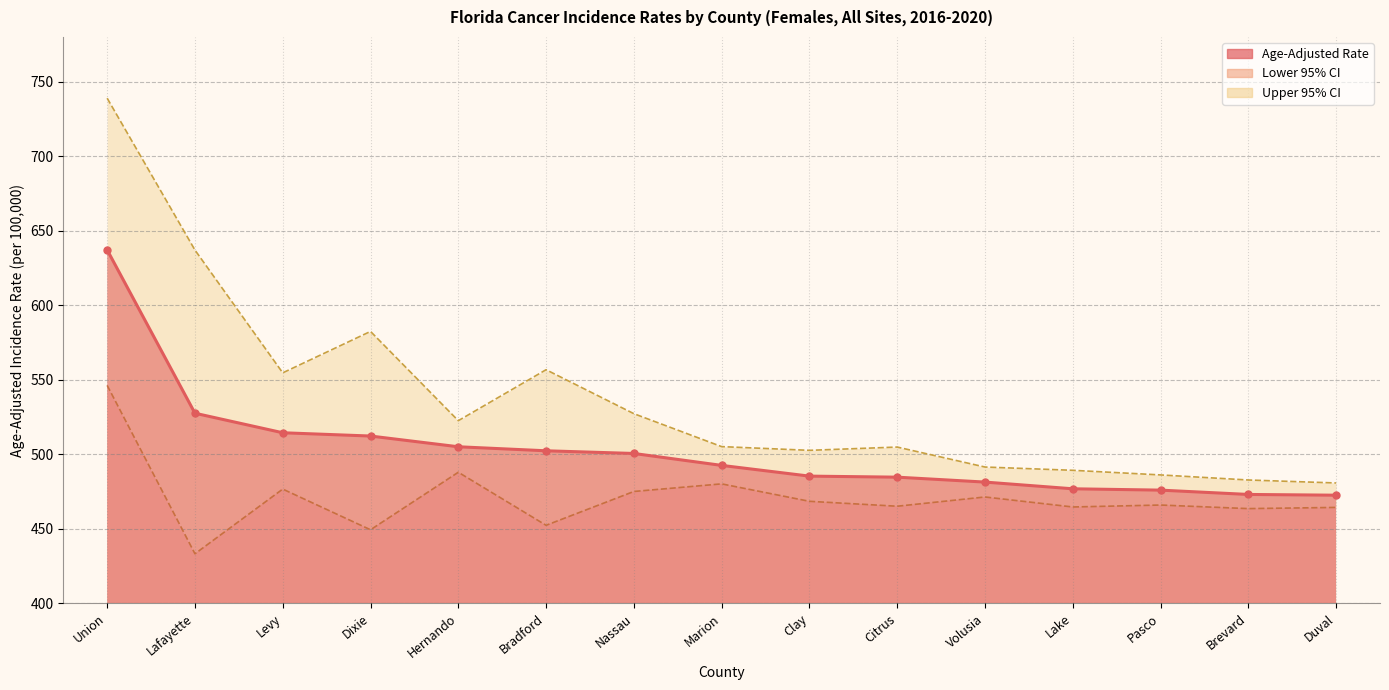

Between Duval and Hernando, which is larger?

Hernando